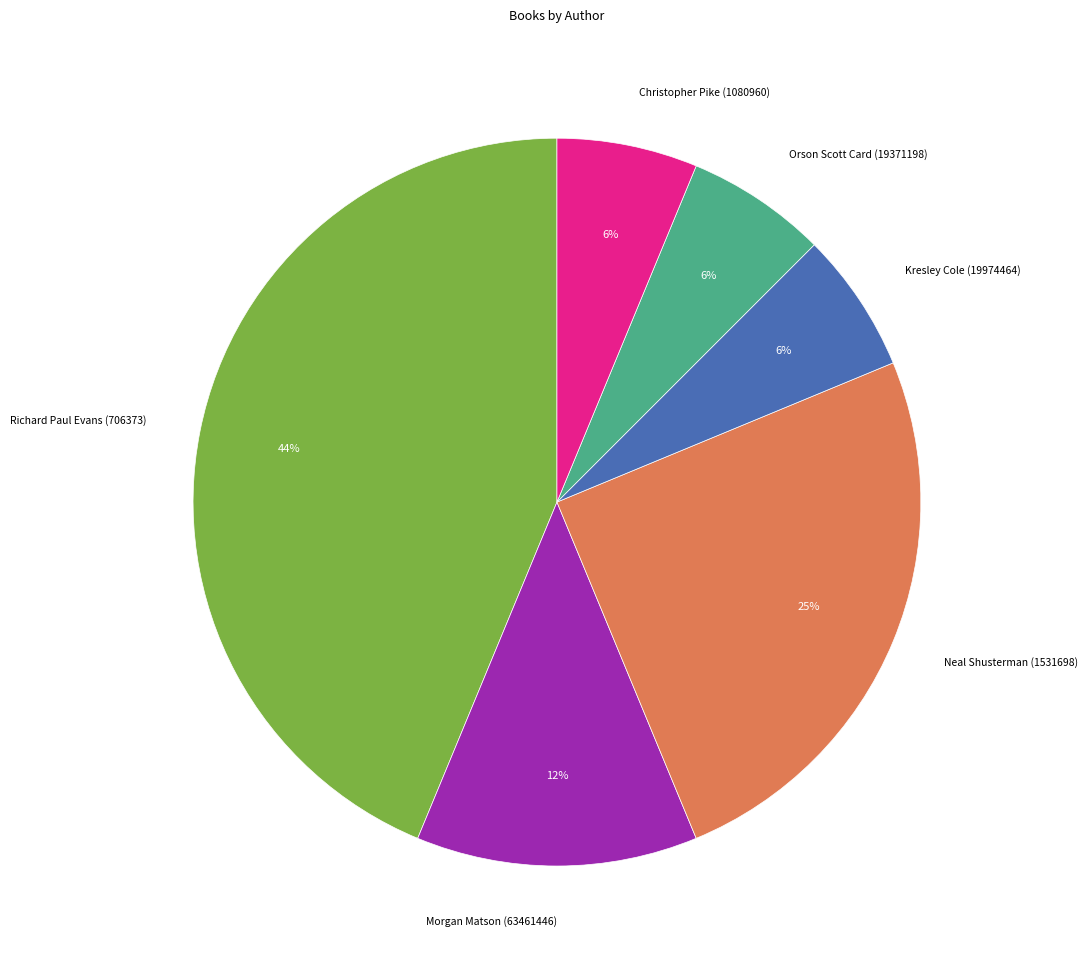

What percentage is the Kresley Cole (19974464) slice, to the nearest percent?

6%